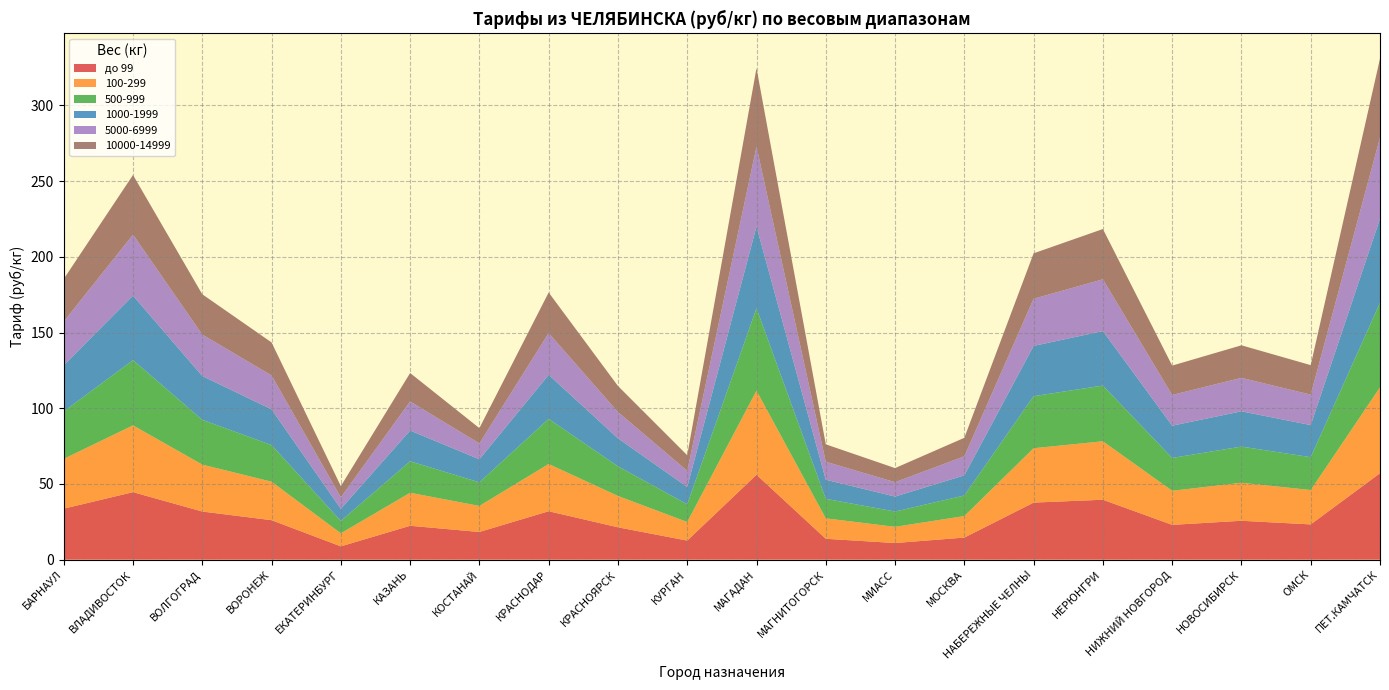

Reading left to right, list all the values displayed in this chart.

до 99: БАРНАУЛ=33.7	ВЛАДИВОСТОК=44.6	ВОЛГОГРАД=31.8	ВОРОНЕЖ=26.1	ЕКАТЕРИНБУРГ=8.8	КАЗАНЬ=22.4	КОСТАНАЙ=18.3	КРАСНОДАР=32.0	КРАСНОЯРСК=21.4	КУРГАН=12.6	МАГАДАН=56.1	МАГНИТОГОРСК=13.8	МИАСС=11.0	МОСКВА=14.6	НАБЕРЕЖНЫЕ ЧЕЛНЫ=37.7	НЕРЮНГРИ=39.6	НИЖНИЙ НОВГОРОД=23.0	НОВОСИБИРСК=25.7	ОМСК=23.3	ПЕТ.КАМЧАТСК=57.1
100-299: БАРНАУЛ=32.9	ВЛАДИВОСТОК=44.1	ВОЛГОГРАД=31.0	ВОРОНЕЖ=25.4	ЕКАТЕРИНБУРГ=8.6	КАЗАНЬ=21.8	КОСТАНАЙ=17.2	КРАСНОДАР=31.2	КРАСНОЯРСК=20.7	КУРГАН=12.3	МАГАДАН=55.5	МАГНИТОГОРСК=13.5	МИАСС=10.7	МОСКВА=14.2	НАБЕРЕЖНЫЕ ЧЕЛНЫ=35.9	НЕРЮНГРИ=38.6	НИЖНИЙ НОВГОРОД=22.5	НОВОСИБИРСК=25.1	ОМСК=22.7	ПЕТ.КАМЧАТСК=56.7
500-999: БАРНАУЛ=31.3	ВЛАДИВОСТОК=43.1	ВОЛГОГРАД=29.6	ВОРОНЕЖ=24.2	ЕКАТЕРИНБУРГ=8.2	КАЗАНЬ=20.8	КОСТАНАЙ=15.6	КРАСНОДАР=29.8	КРАСНОЯРСК=19.6	КУРГАН=11.7	МАГАДАН=54.5	МАГНИТОГОРСК=12.9	МИАСС=10.1	МОСКВА=13.6	НАБЕРЕЖНЫЕ ЧЕЛНЫ=34.4	НЕРЮНГРИ=36.8	НИЖНИЙ НОВГОРОД=21.7	НОВОСИБИРСК=23.9	ОМСК=21.7	ПЕТ.КАМЧАТСК=55.9
1000-1999: БАРНАУЛ=30.5	ВЛАДИВОСТОК=42.6	ВОЛГОГРАД=28.9	ВОРОНЕЖ=23.6	ЕКАТЕРИНБУРГ=8.0	КАЗАНЬ=20.3	КОСТАНАЙ=15.2	КРАСНОДАР=29.1	КРАСНОЯРСК=18.5	КУРГАН=11.4	МАГАДАН=54.0	МАГНИТОГОРСК=12.6	МИАСС=9.9	МОСКВА=13.3	НАБЕРЕЖНЫЕ ЧЕЛНЫ=33.2	НЕРЮНГРИ=36.0	НИЖНИЙ НОВГОРОД=21.3	НОВОСИБИРСК=23.3	ОМСК=21.2	ПЕТ.КАМЧАТСК=55.5
5000-6999: БАРНАУЛ=28.9	ВЛАДИВОСТОК=40.3	ВОЛГОГРАД=27.4	ВОРОНЕЖ=22.4	ЕКАТЕРИНБУРГ=7.6	КАЗАНЬ=19.2	КОСТАНАЙ=10.5	КРАСНОДАР=27.6	КРАСНОЯРСК=17.4	КУРГАН=10.7	МАГАДАН=52.7	МАГНИТОГОРСК=11.9	МИАСС=9.5	МОСКВА=12.6	НАБЕРЕЖНЫЕ ЧЕЛНЫ=31.1	НЕРЮНГРИ=34.2	НИЖНИЙ НОВГОРОД=20.3	НОВОСИБИРСК=22.1	ОМСК=20.1	ПЕТ.КАМЧАТСК=53.6
10000-14999: БАРНАУЛ=28.1	ВЛАДИВОСТОК=39.4	ВОЛГОГРАД=26.6	ВОРОНЕЖ=21.8	ЕКАТЕРИНБУРГ=7.4	КАЗАНЬ=18.8	КОСТАНАЙ=10.1	КРАСНОДАР=26.8	КРАСНОЯРСК=17.2	КУРГАН=10.3	МАГАДАН=51.9	МАГНИТОГОРСК=11.5	МИАСС=9.3	МОСКВА=12.2	НАБЕРЕЖНЫЕ ЧЕЛНЫ=30.0	НЕРЮНГРИ=33.2	НИЖНИЙ НОВГОРОД=19.4	НОВОСИБИРСК=21.5	ОМСК=19.5	ПЕТ.КАМЧАТСК=52.2